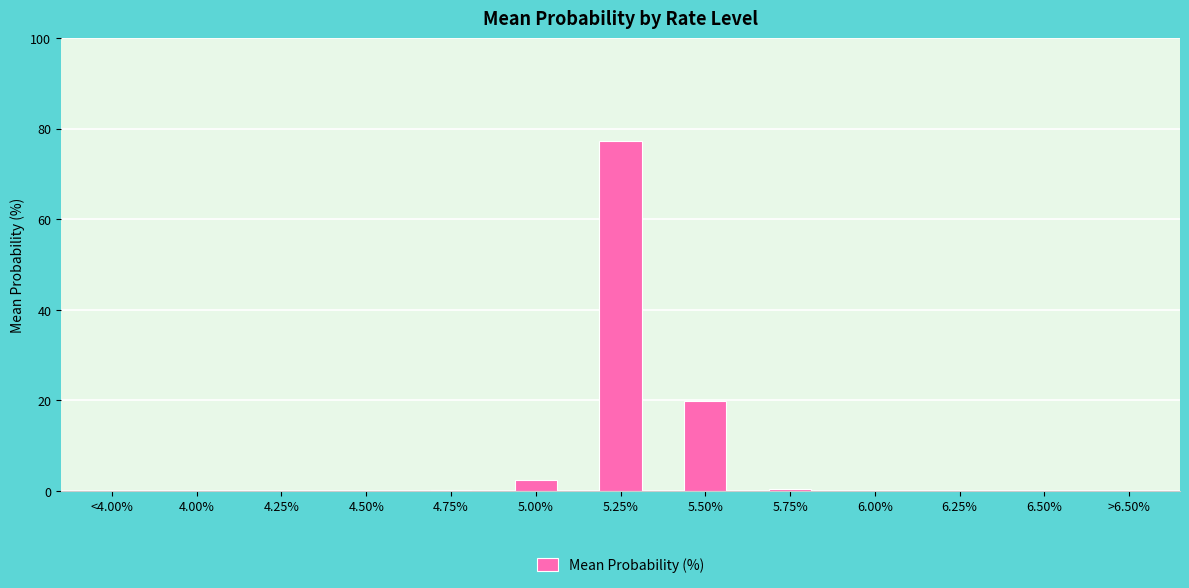

What is the greatest value displayed?

77.2